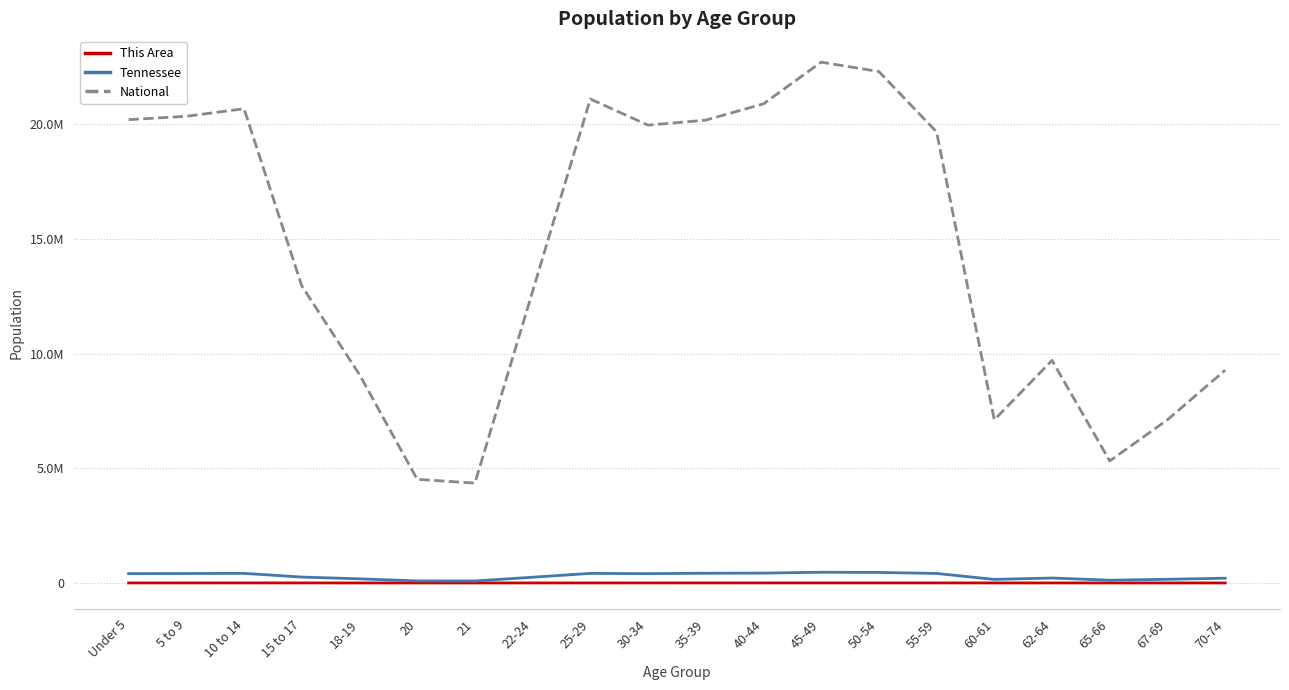

What are all the series names shown in the legend?

This Area, Tennessee, National